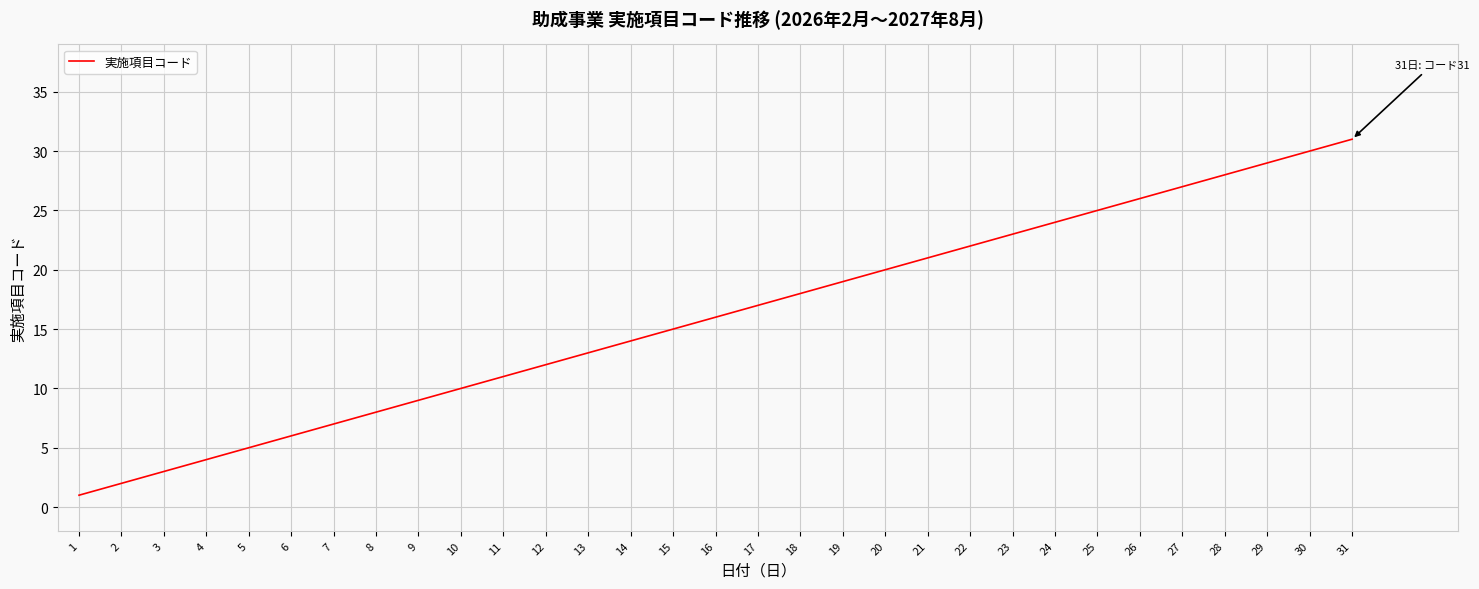

Reading left to right, what are all the values shown in this chart?

1=1	2=2	3=3	4=4	5=5	6=6	7=7	8=8	9=9	10=10	11=11	12=12	13=13	14=14	15=15	16=16	17=17	18=18	19=19	20=20	21=21	22=22	23=23	24=24	25=25	26=26	27=27	28=28	29=29	30=30	31=31